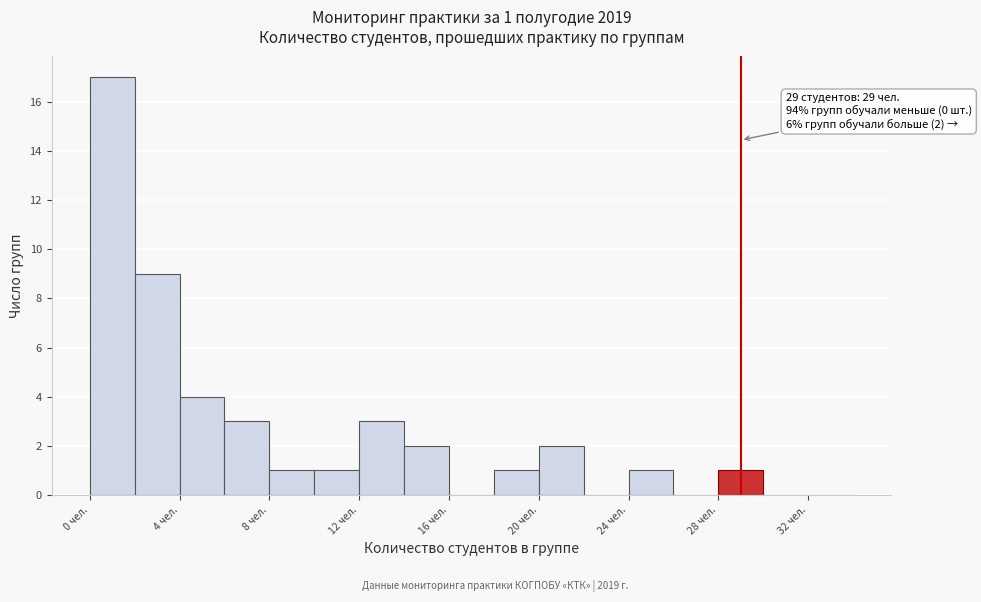

Over which range of the x-axis is the bar tallest?

0 to 2